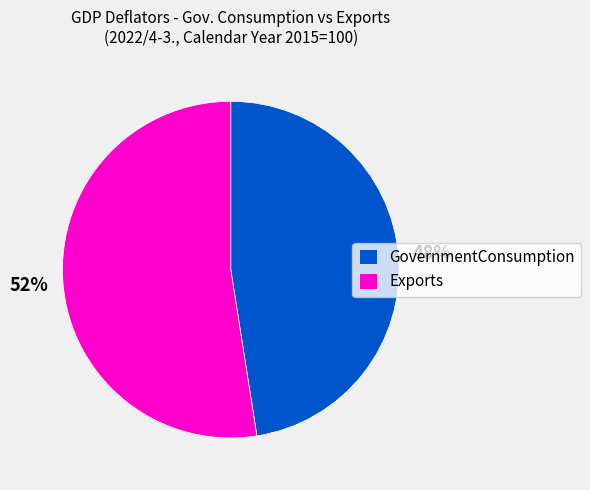

Do GovernmentConsumption and Exports together represent more than half of the pie?

Yes